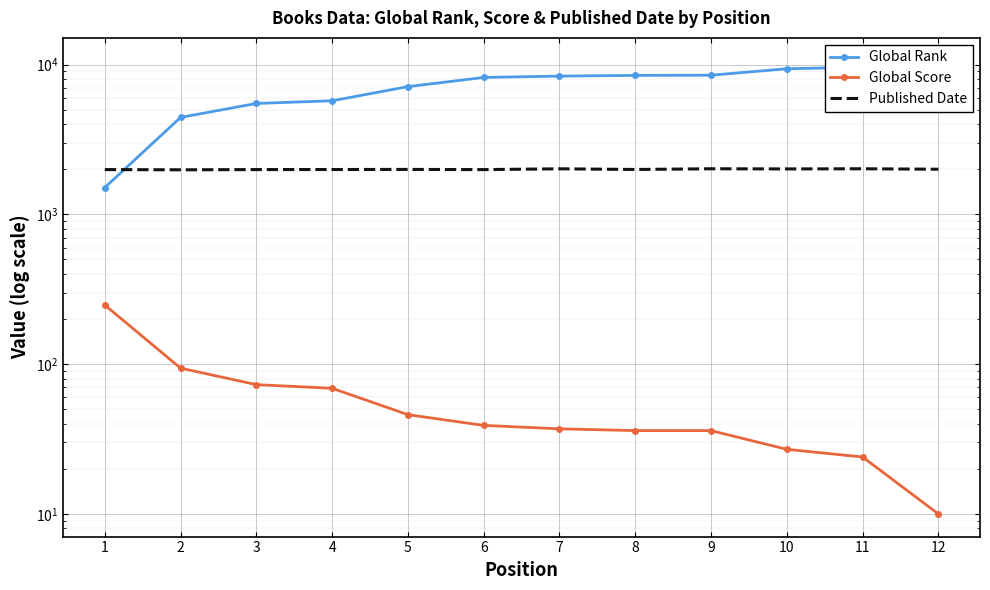

What is the difference between the highest and lowest values at 6?

8173